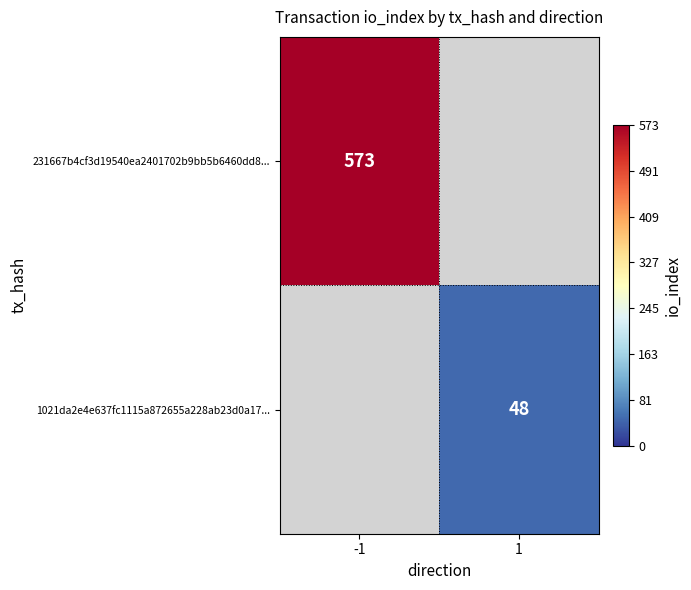

Is it true that 1021da2e4e637fc1115a872655a228ab23d0a17... equals 48 at 1?

True